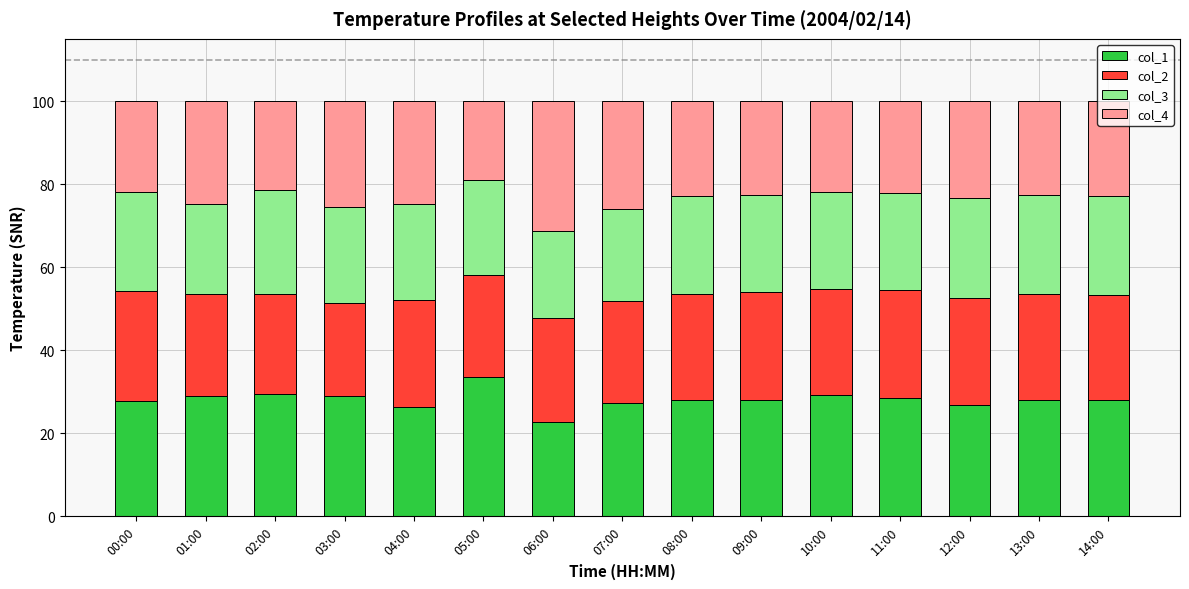

What is the total value across all series at 11:00?

100.0